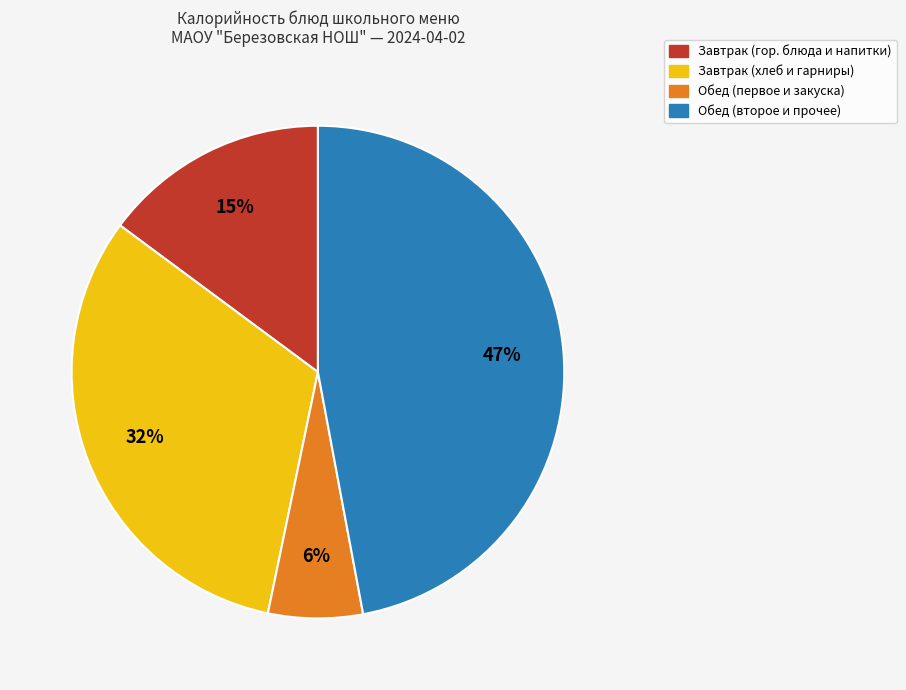

To the nearest percent, what is the difference between the largest and smallest slice percentages?

41%